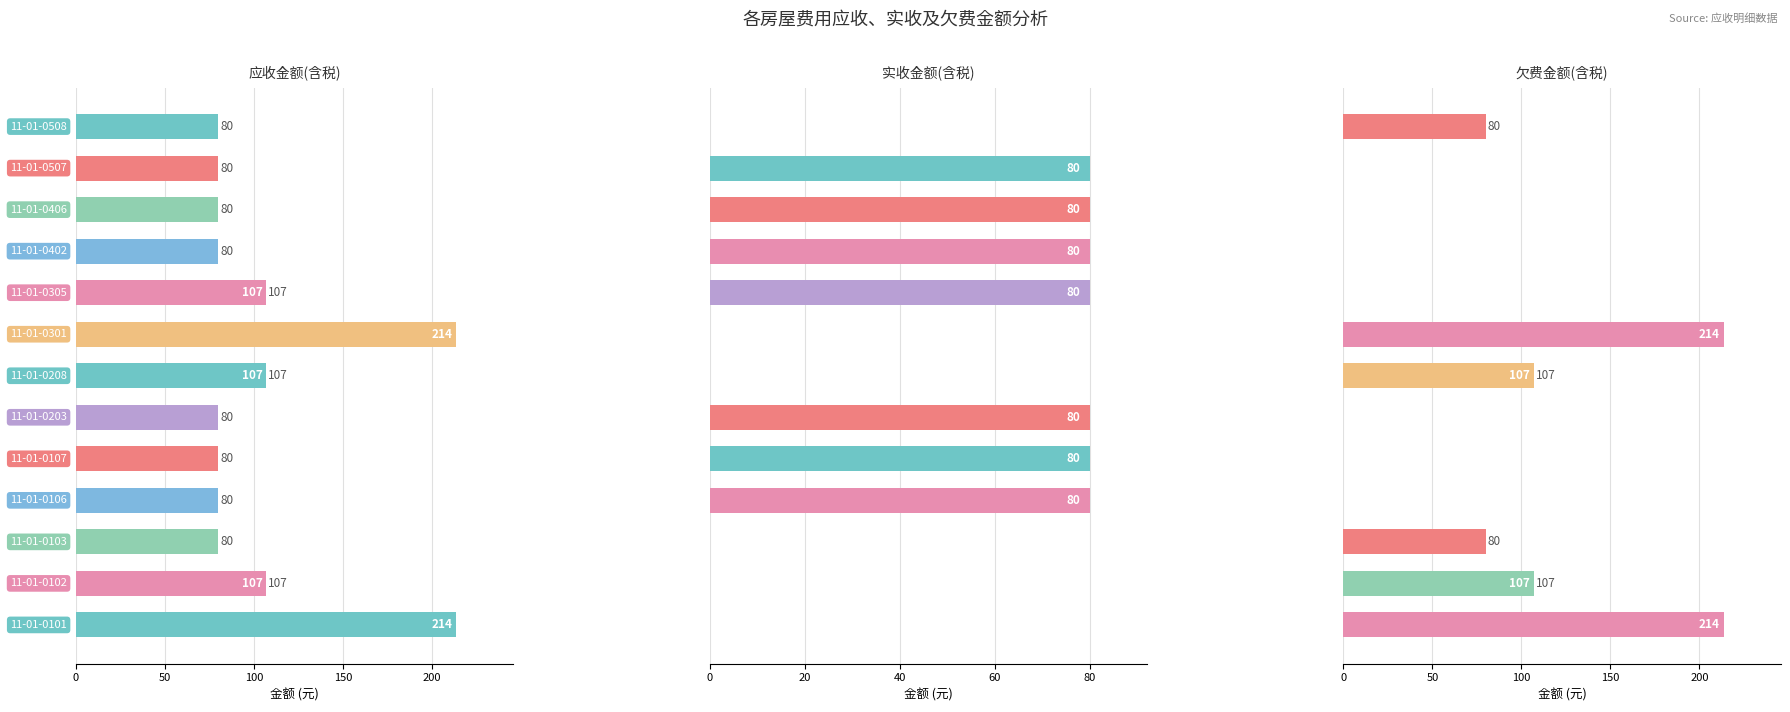

How many data points in 实收金额(含税) are less than 80?

6